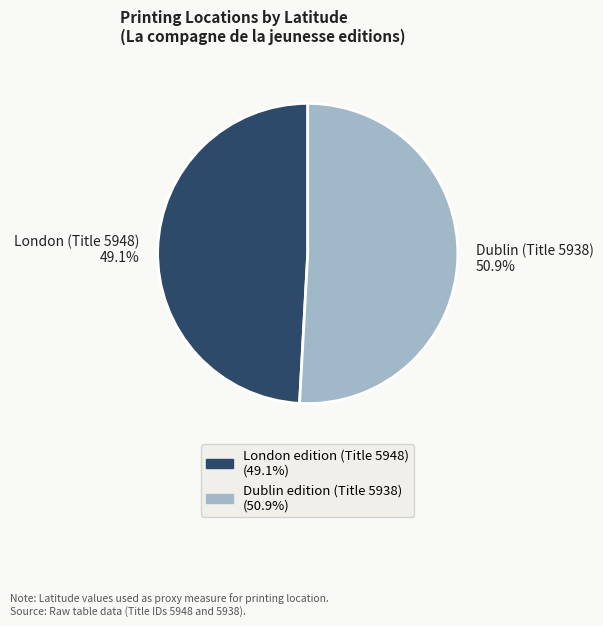

What is the smallest slice in the pie chart?

London (Title 5948)